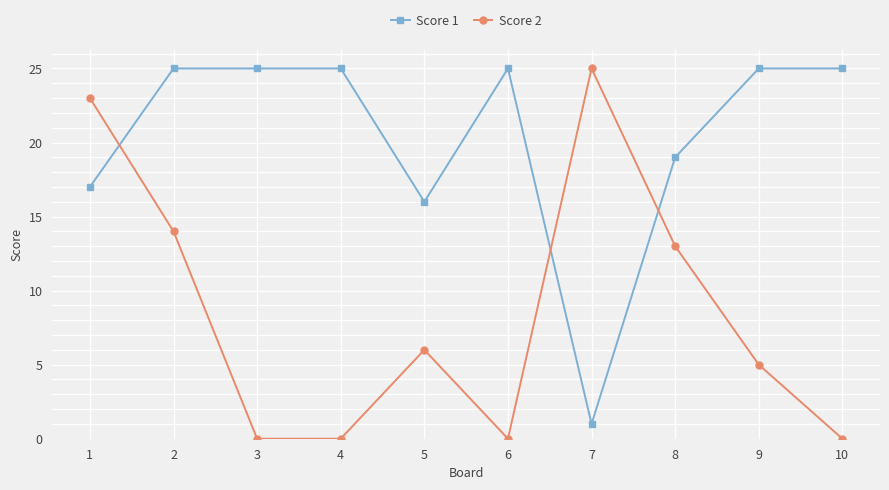

Which series has the largest total across all categories?

Score 1